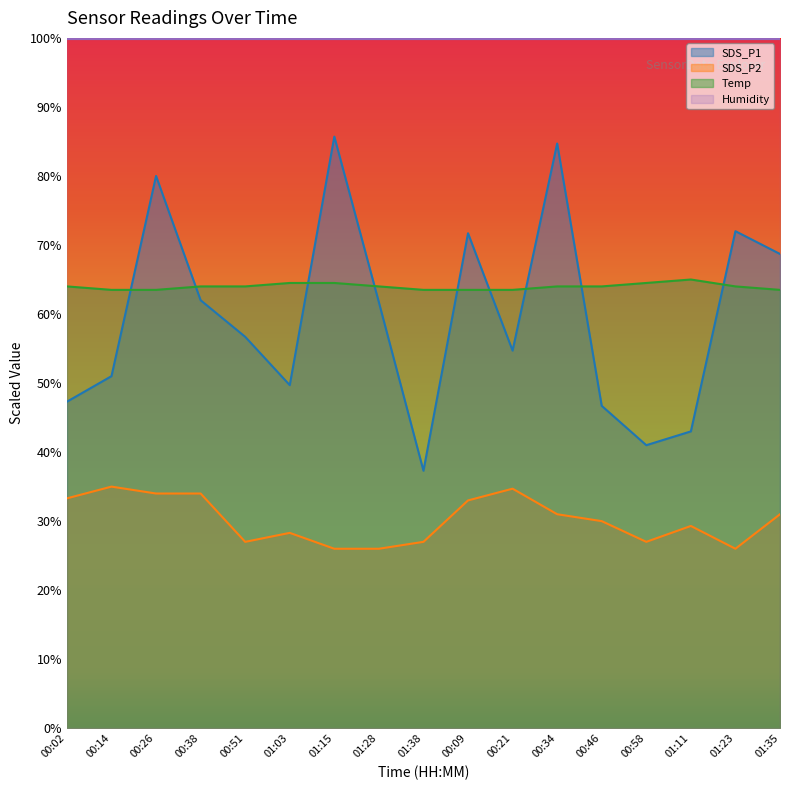

Which series ends up on top after the final intersection of Temp and SDS_P1?

SDS_P1